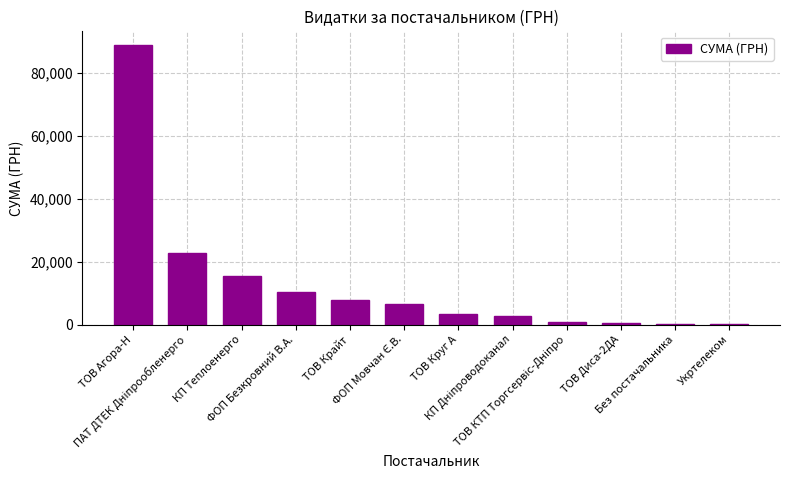

What is the greatest value displayed?

88765.5